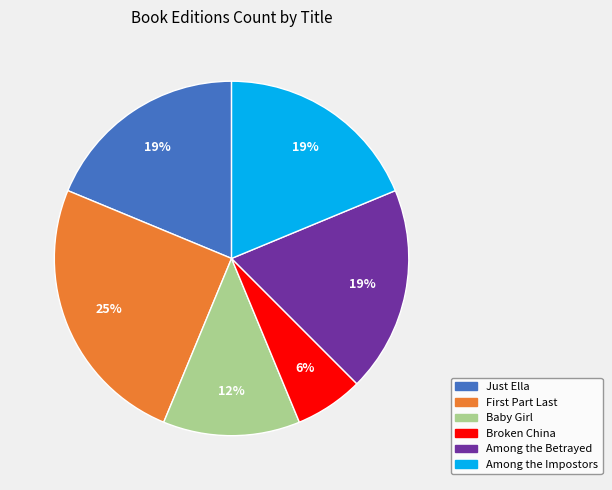

To the nearest percent, what percentage of the pie is Broken China?

6%